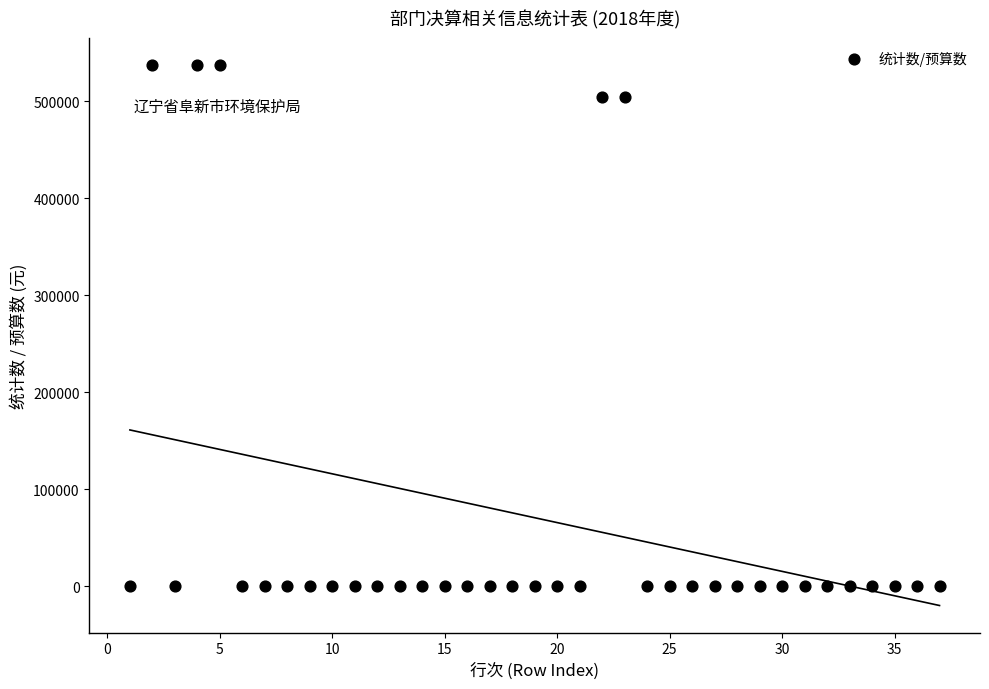

What is the range of X values (max minus min)?

36.0